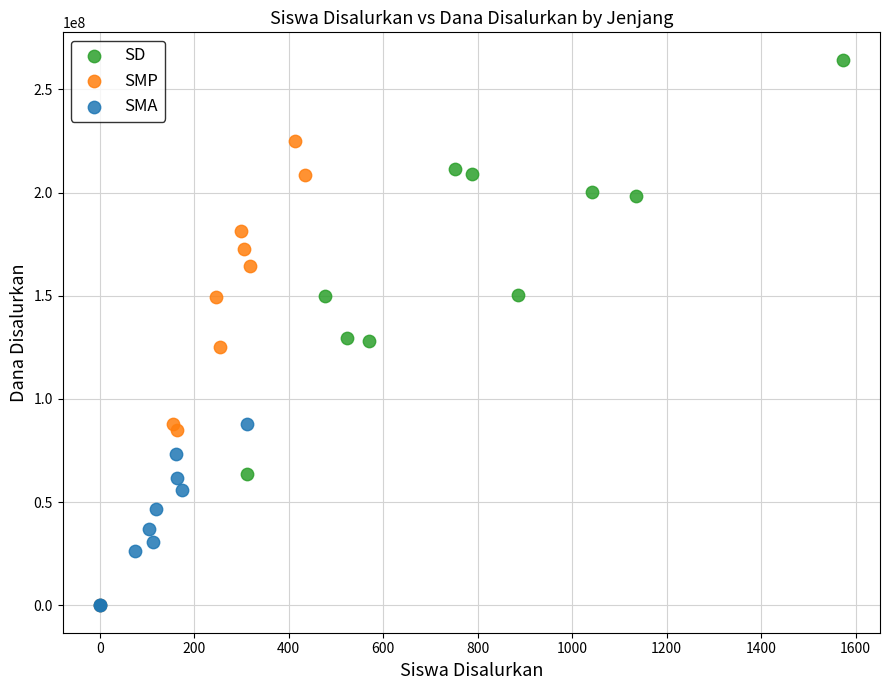

Which series contains the highest Y value?

SD